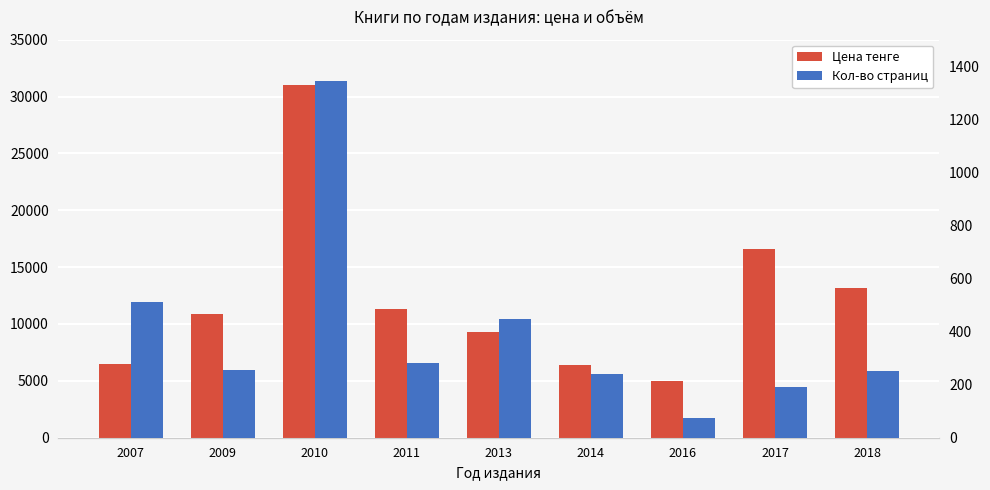

Count the number of data series in this chart.

2